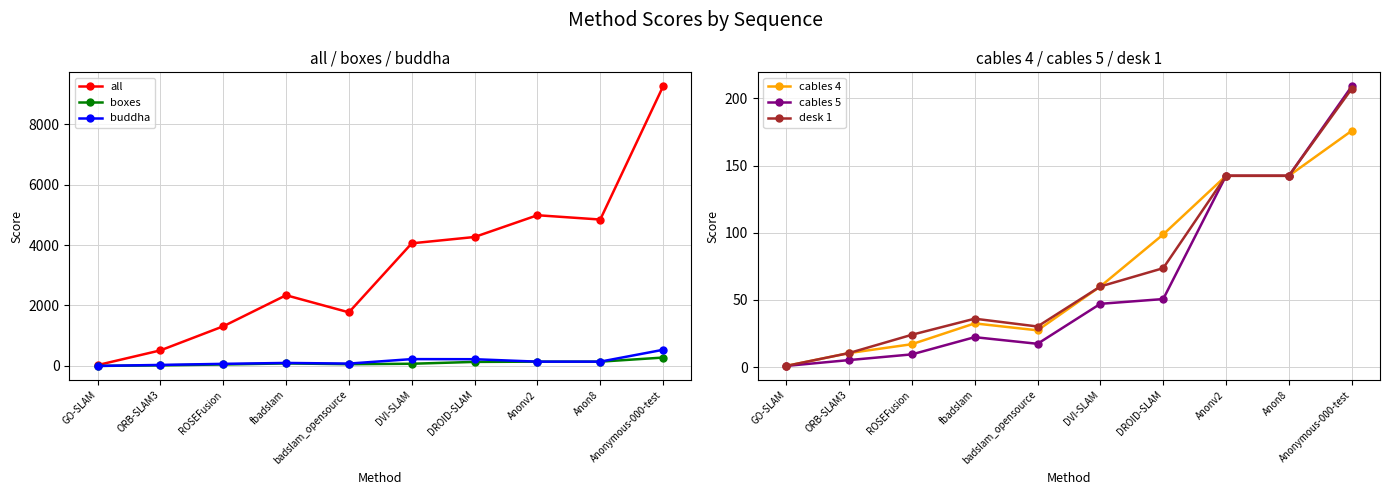

What is the difference between the highest and lowest values at GO-SLAM?

27.2